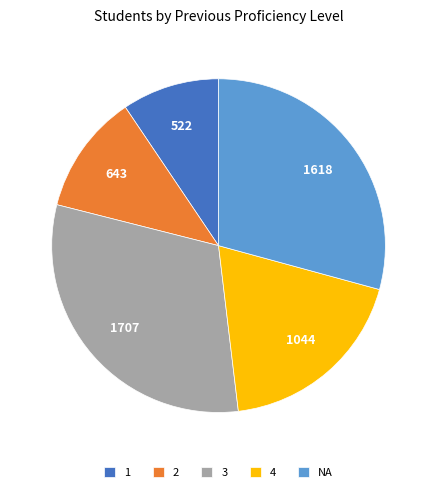

Does any single category account for the majority?

No